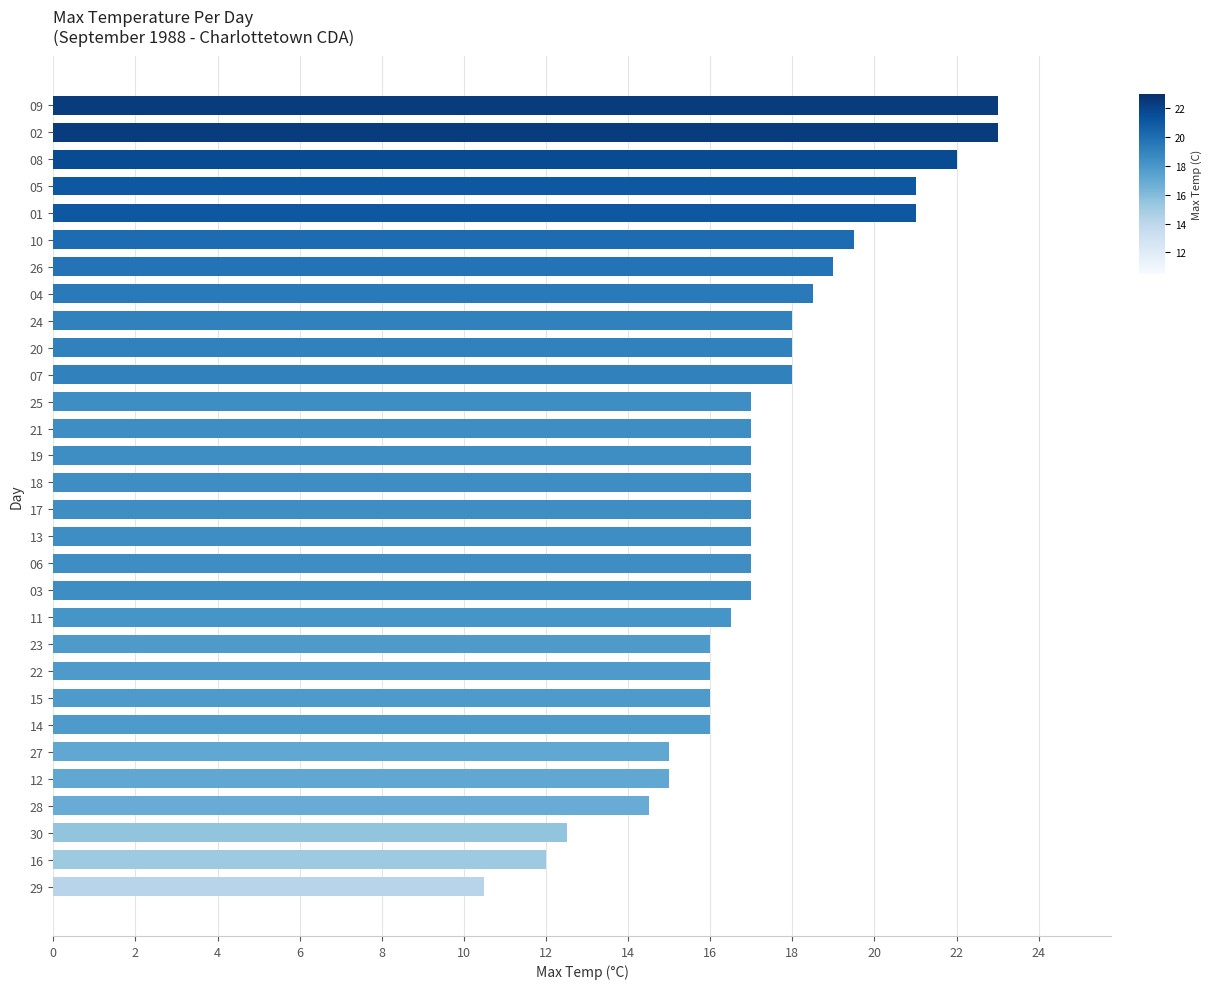

What is the label of the 25th bar from the bottom?

10